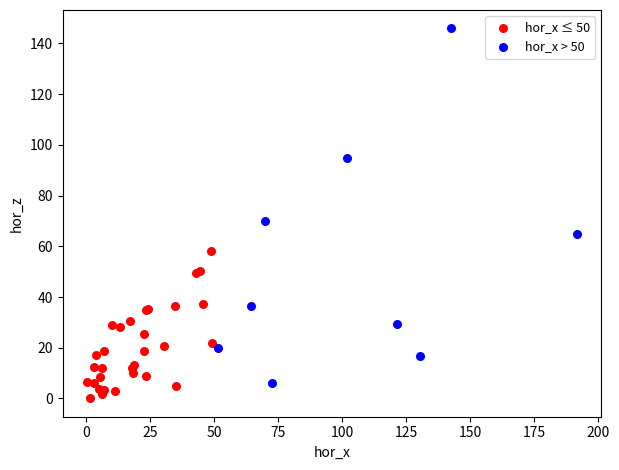

Which series contains the highest Y value?

hor_x > 50